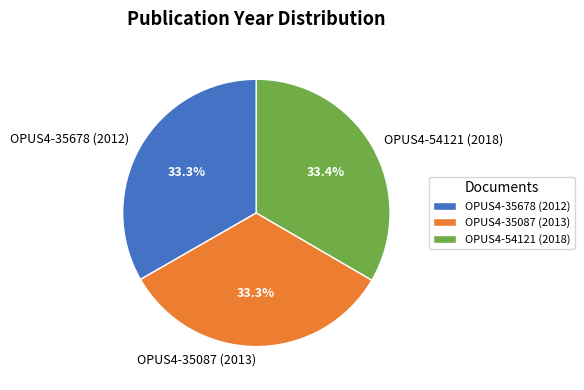

What is the ratio of the value at OPUS4-35678 (2012) to the value at OPUS4-35087 (2013)?

1.0